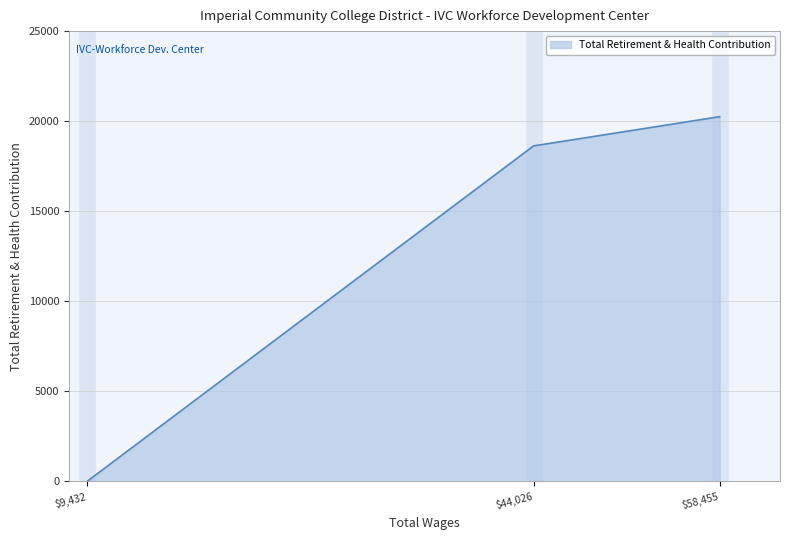

List the labels in order of value, smallest first.

$9,432, $44,026, $58,455